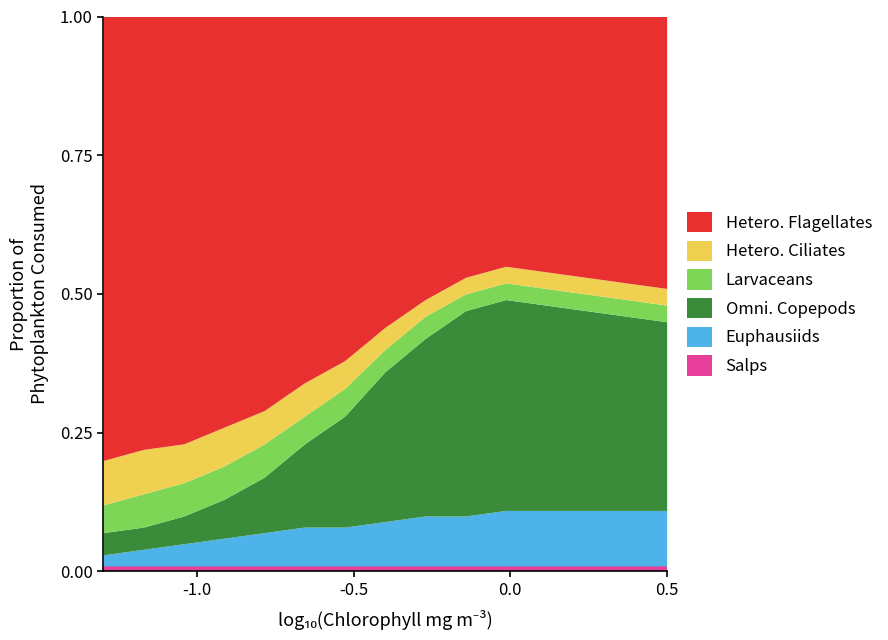

True or false: Hetero. Ciliates and Hetero. Flagellates intersect in this chart.

False